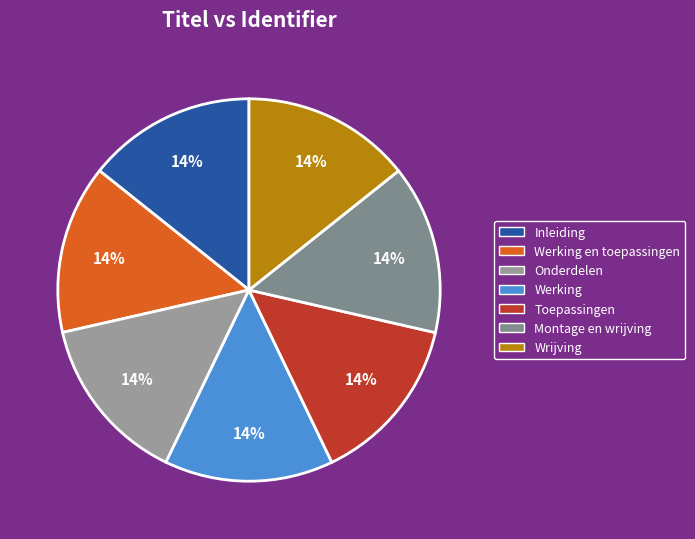

To the nearest percent, what percentage of the pie is Onderdelen?

14%